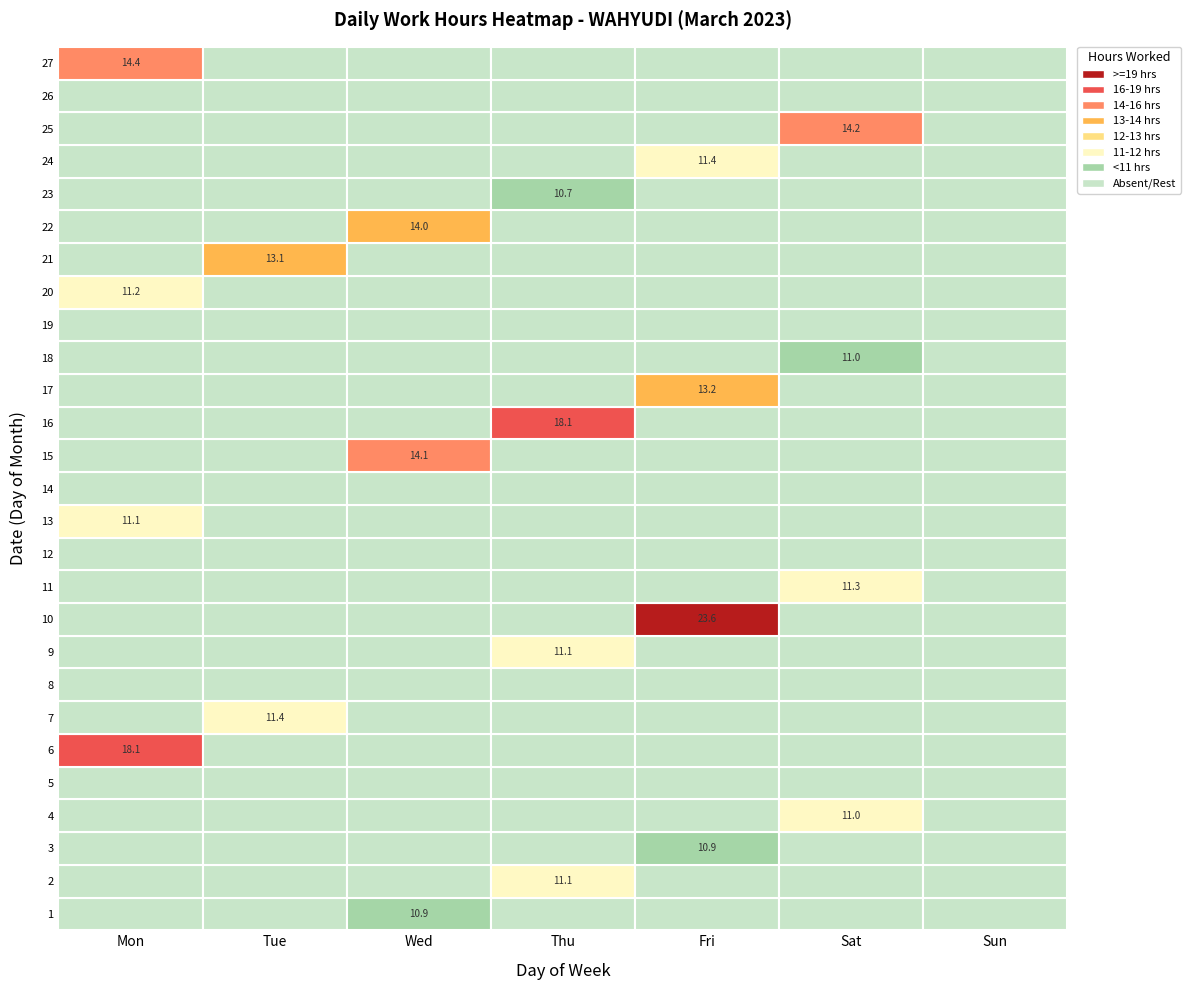

The 2 series shows 0.0 at Mon. True or false?

True